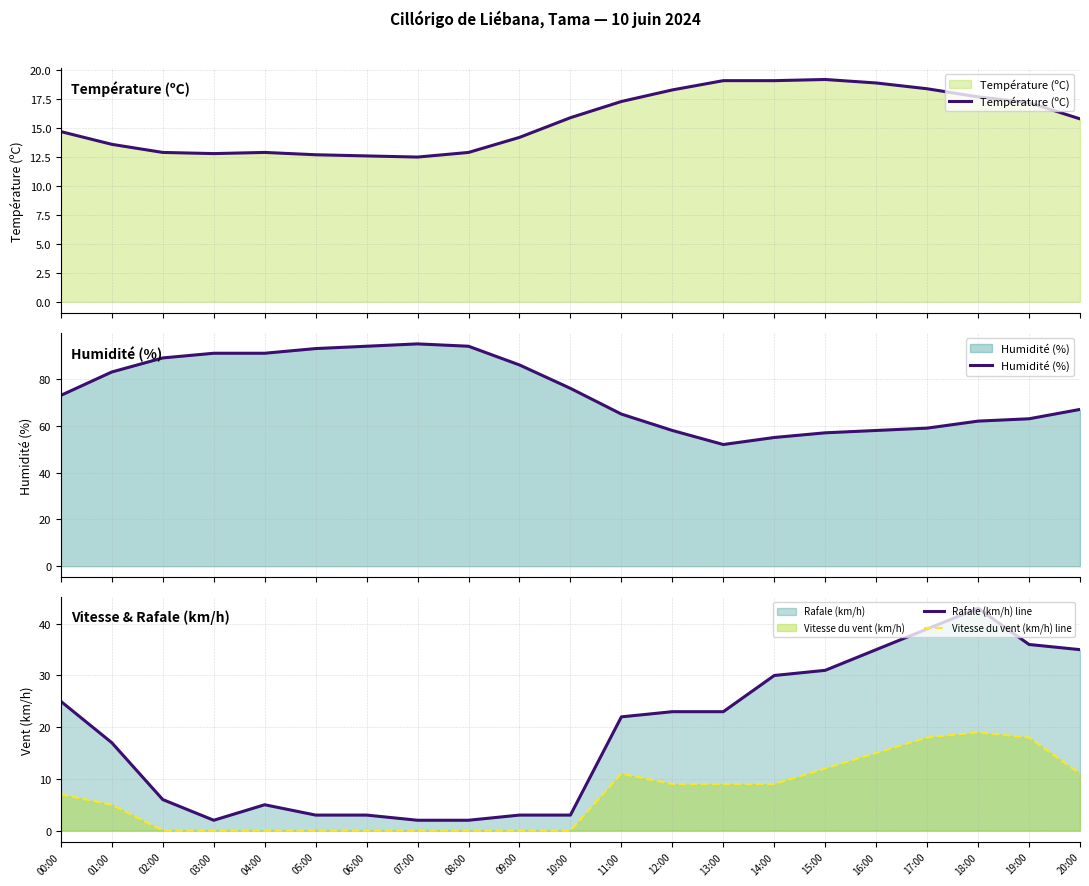

What is the greatest value displayed?

95.0